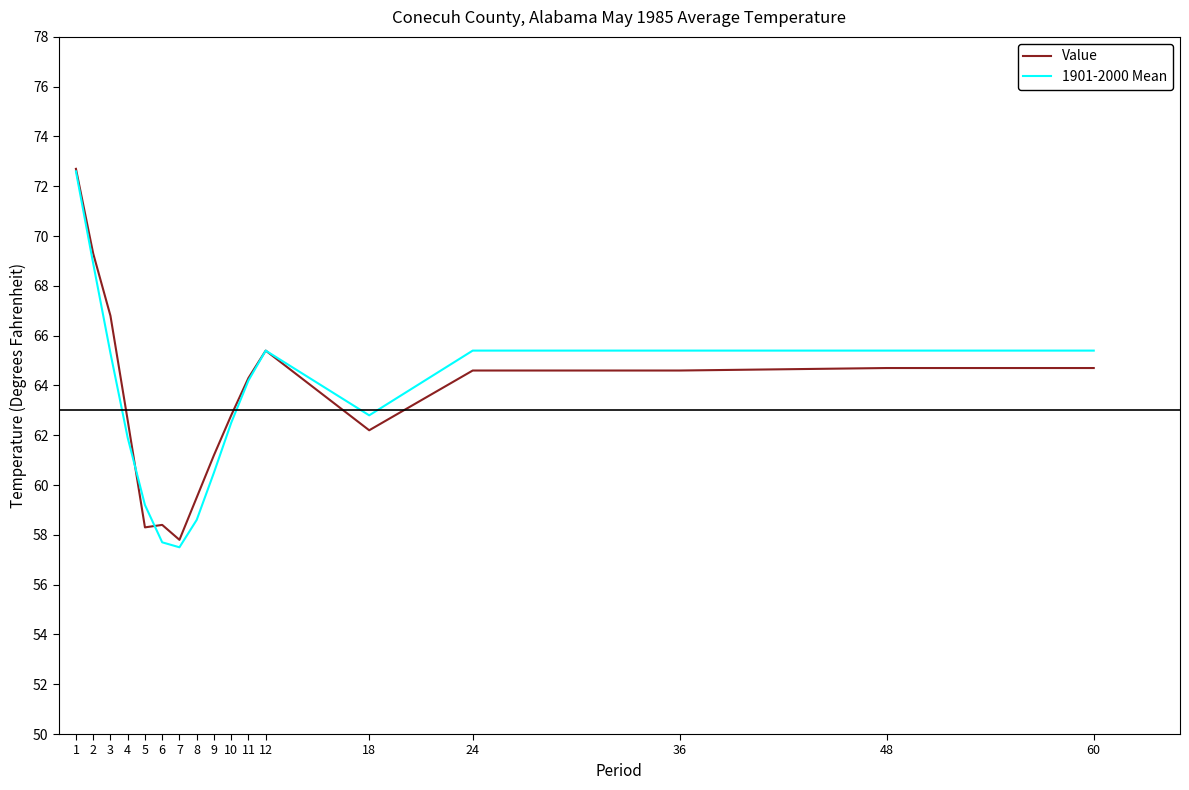

Is the value of Value at 9 greater than the value of 1901-2000 Mean at 6?

Yes